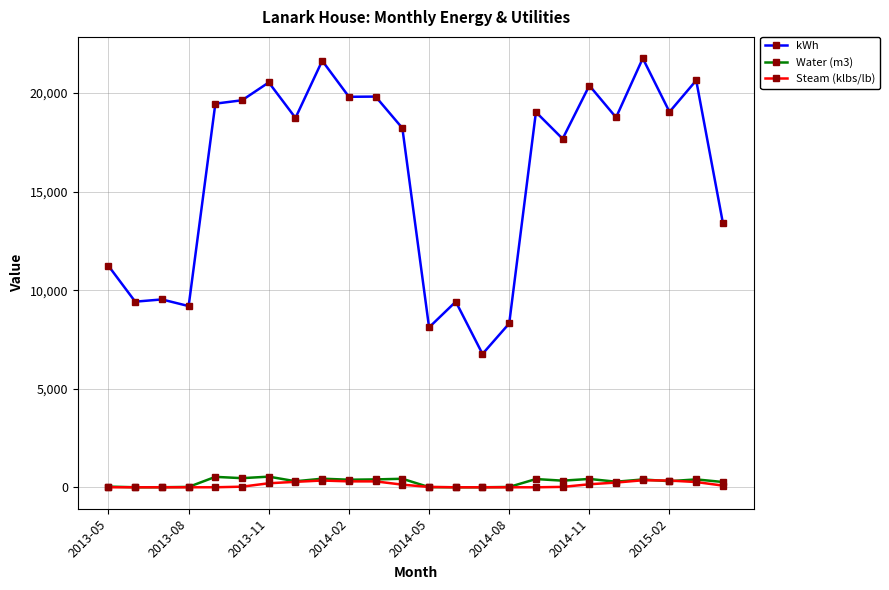

True or false: Water (m3) and kWh cross at least once.

False